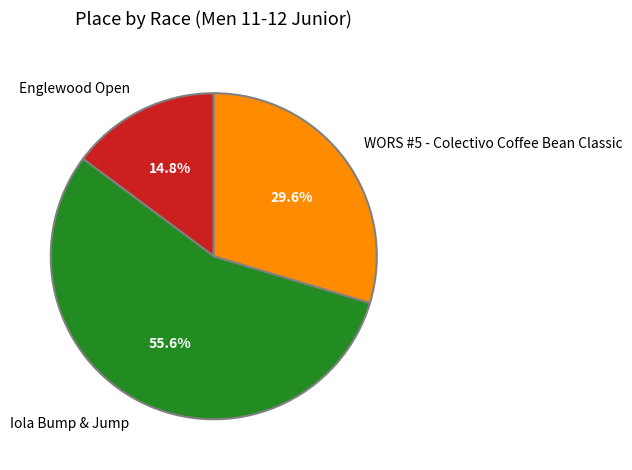

What is the largest slice in the pie chart?

Iola Bump & Jump